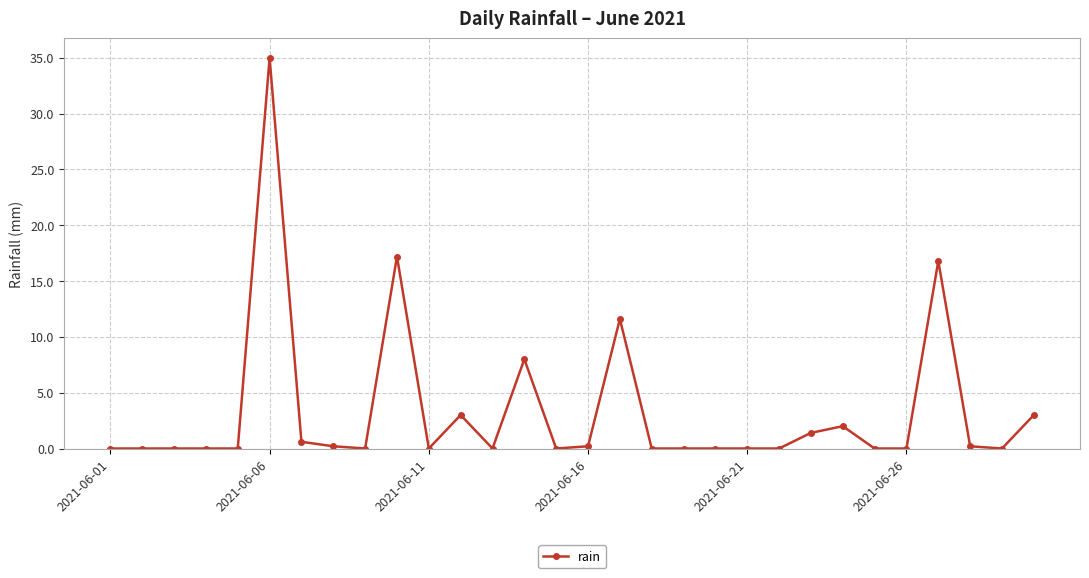

Reading right to left, extract all data points from this chart.

3.0	0.0	0.2	16.8	0.0	0.0	2.0	1.4	0.0	0.0	0.0	0.0	0.0	11.6	0.2	0.0	8.0	0.0	3.0	0.0	17.2	0.0	0.2	0.6	35.0	0.0	0.0	0.0	0.0	0.0